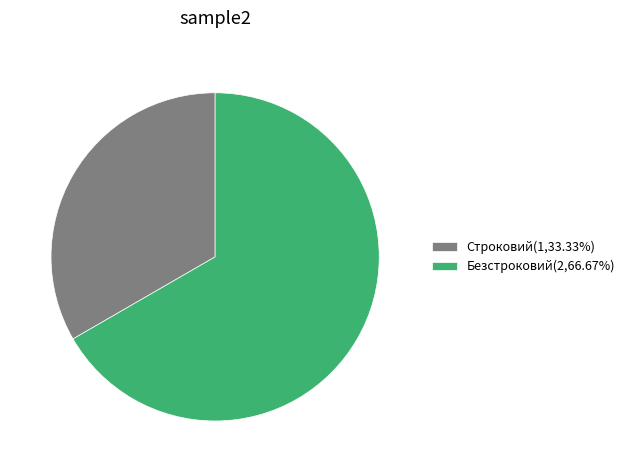

What is the largest slice in the pie chart?

Безстроковий